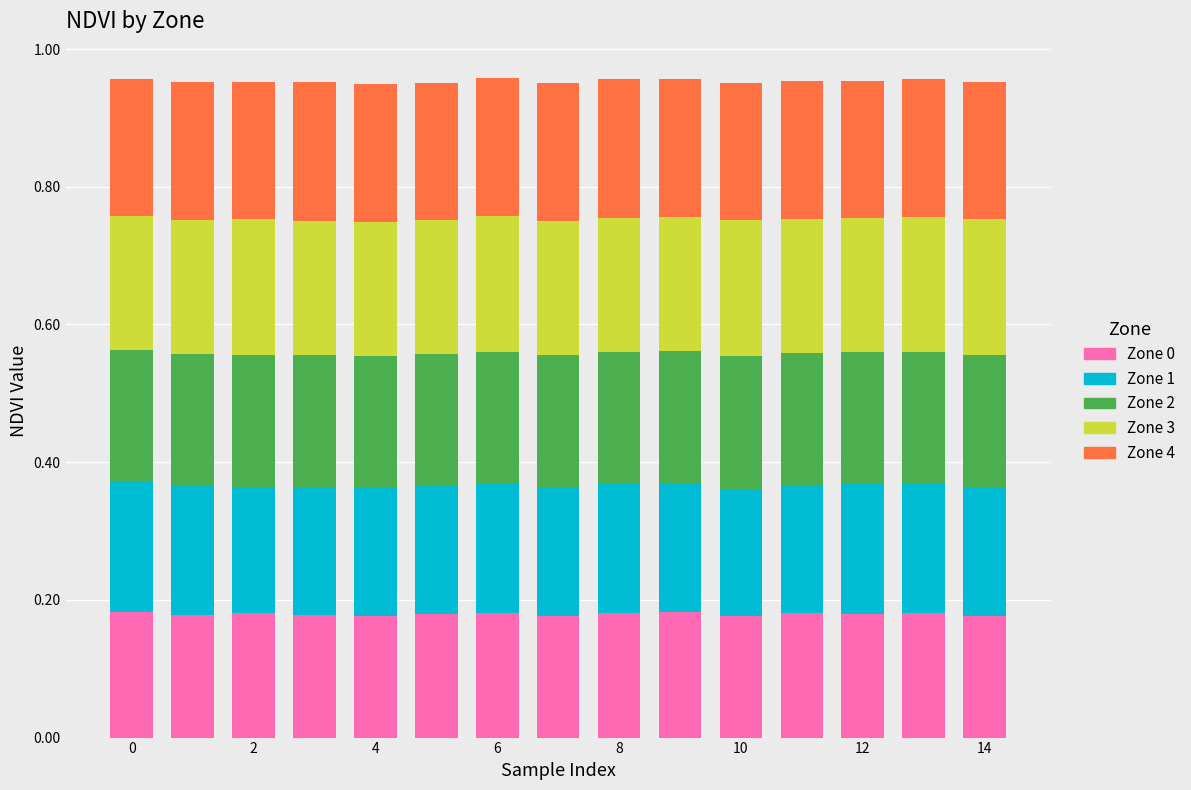

Count the Zone 0 values in the range 0 to 1.

15